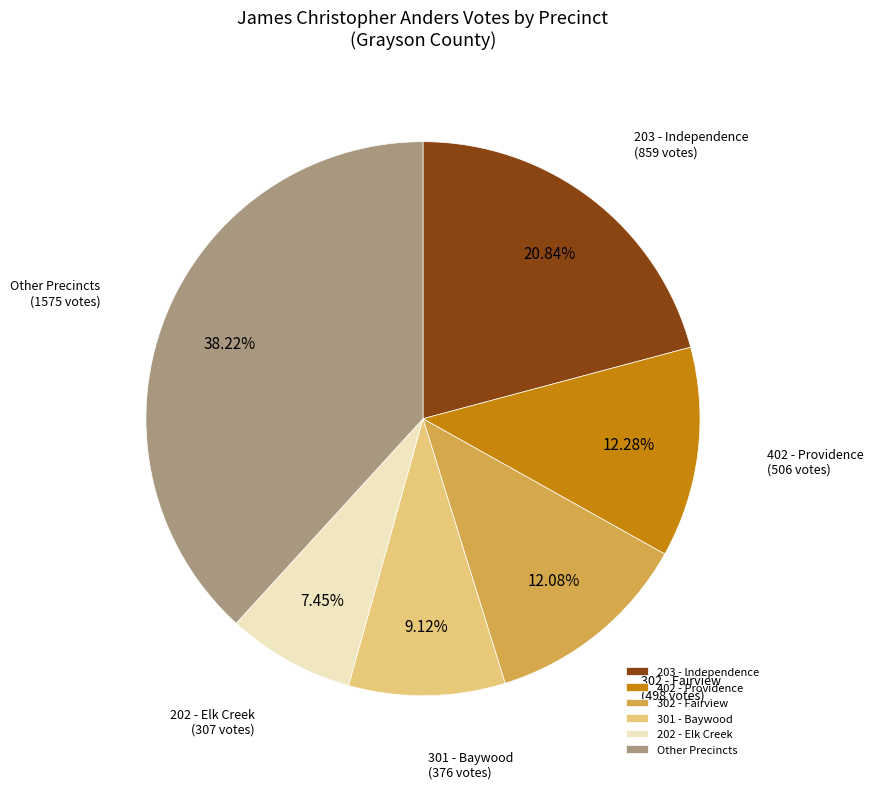

Which category has the smallest portion of the pie?

202 - Elk Creek